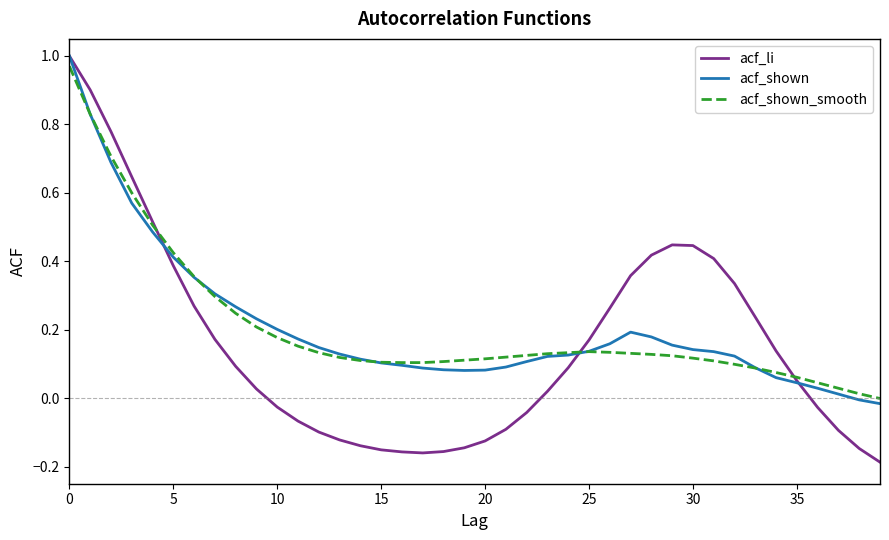

Is this an area chart (filled region under the line)?

No